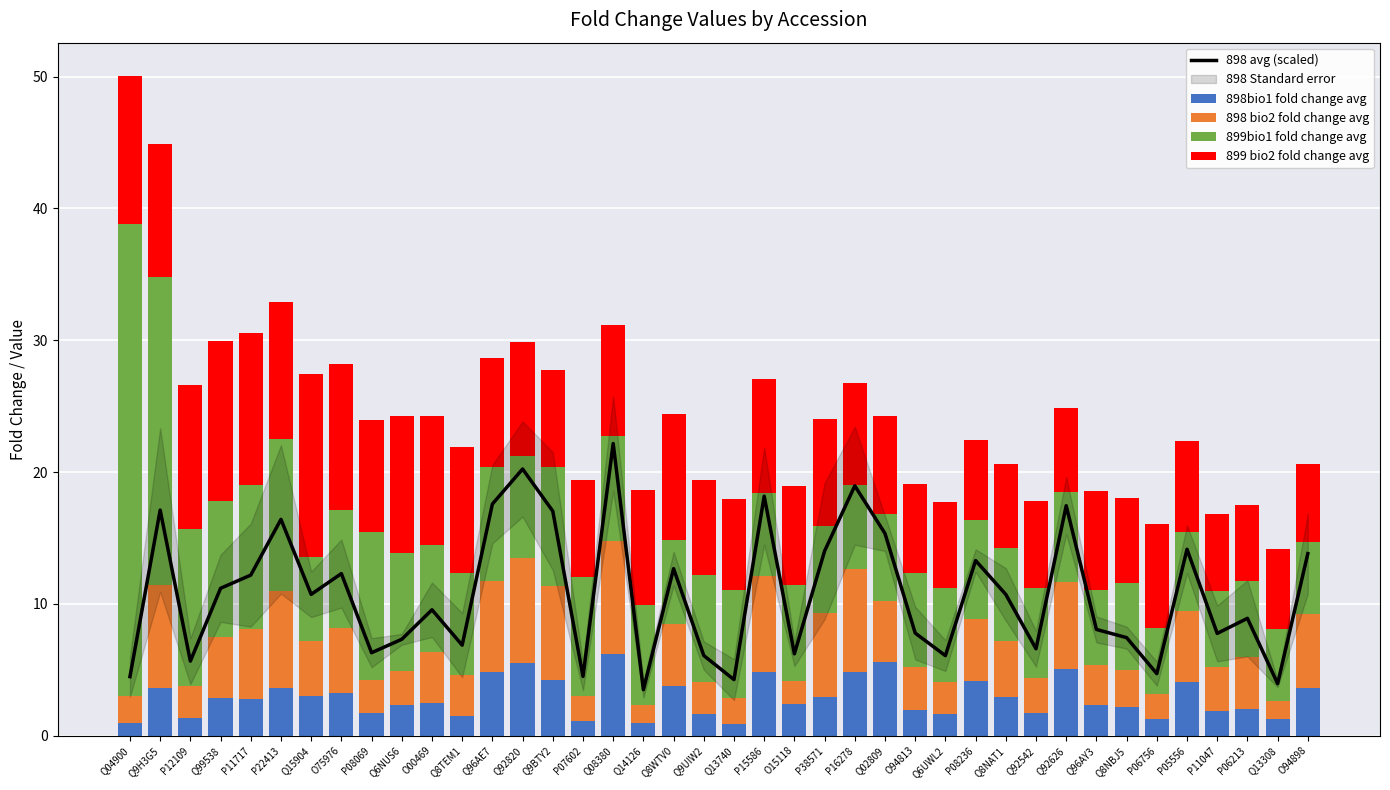

Reading left to right, list all the values displayed in this chart.

898 avg (scaled): 4.5	17.1	5.7	11.2	12.2	16.4	10.7	12.3	6.3	7.3	9.5	6.9	17.6	20.2	17.0	4.5	22.2	3.5	12.7	6.1	4.2	18.2	6.2	14.0	19.0	15.3	7.8	6.1	13.3	10.7	6.6	17.4	8.1	7.4	4.7	14.1	7.8	8.9	3.9	13.8
898bio1 fold change avg: 1.0	3.6	1.3	2.9	2.8	3.6	3.0	3.2	1.7	2.3	2.5	1.5	4.9	5.5	4.2	1.1	6.2	1.0	3.8	1.7	0.9	4.8	2.4	2.9	4.8	5.6	1.9	1.6	4.1	2.9	1.7	5.1	2.4	2.2	1.3	4.1	1.9	2.0	1.2	3.6
898 bio2 fold change avg: 2.0	7.8	2.5	4.6	5.4	7.3	4.1	5.0	2.5	2.6	3.9	3.1	6.9	7.9	7.2	1.8	8.6	1.4	4.7	2.4	1.9	7.3	1.8	6.4	7.8	4.7	3.3	2.4	4.7	4.2	2.6	6.5	3.0	2.8	1.9	5.3	3.3	3.9	1.4	5.6
899bio1 fold change avg: 35.8	23.4	11.9	10.4	10.9	11.6	6.4	8.9	11.3	9.0	8.1	7.7	8.6	7.7	9.0	9.0	8.0	7.6	6.4	8.1	8.2	6.3	7.3	6.5	6.4	6.6	7.2	7.2	7.5	7.1	6.8	6.9	5.7	6.6	5.0	6.0	5.8	5.8	5.4	5.5
899 bio2 fold change avg: 11.3	10.1	10.9	12.1	11.5	10.3	13.9	11.0	8.5	10.4	9.8	9.6	8.3	8.7	7.3	7.3	8.4	8.7	9.5	7.2	6.9	8.6	7.5	8.1	7.7	7.4	6.7	6.5	6.1	6.4	6.6	6.4	7.6	6.5	7.9	6.9	5.8	5.8	6.1	5.9